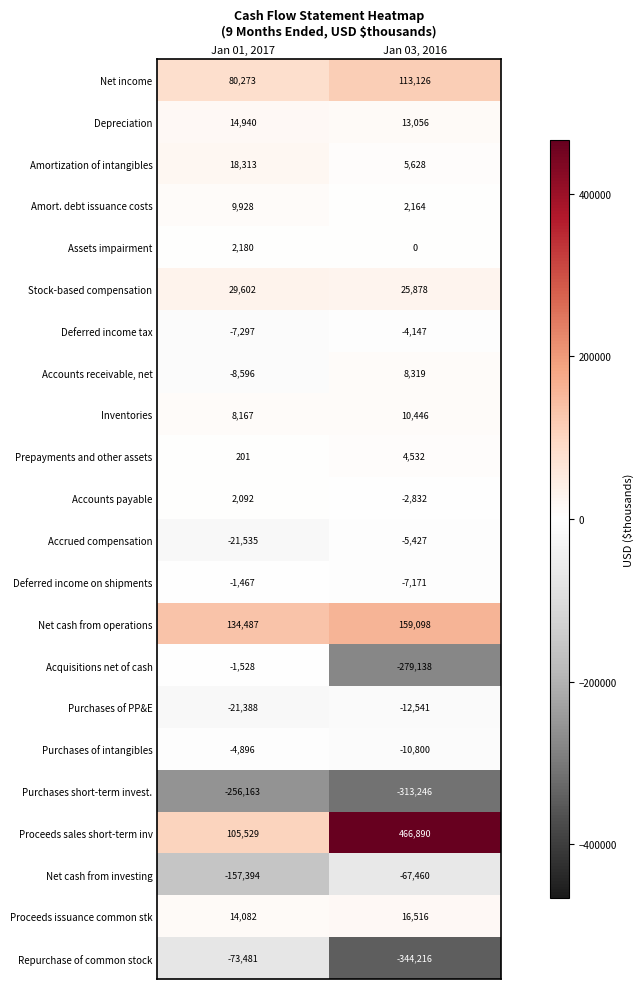

At which category does the chart reach its minimum across all series?

Jan 03, 2016